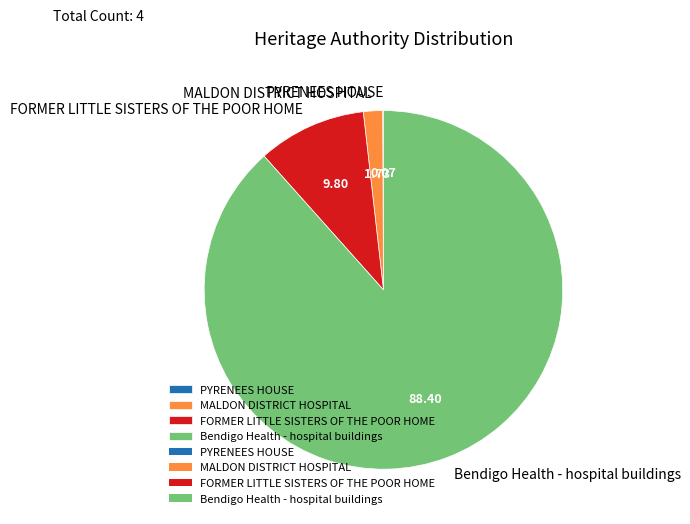

What is the largest slice in the pie chart?

Bendigo Health - hospital buildings